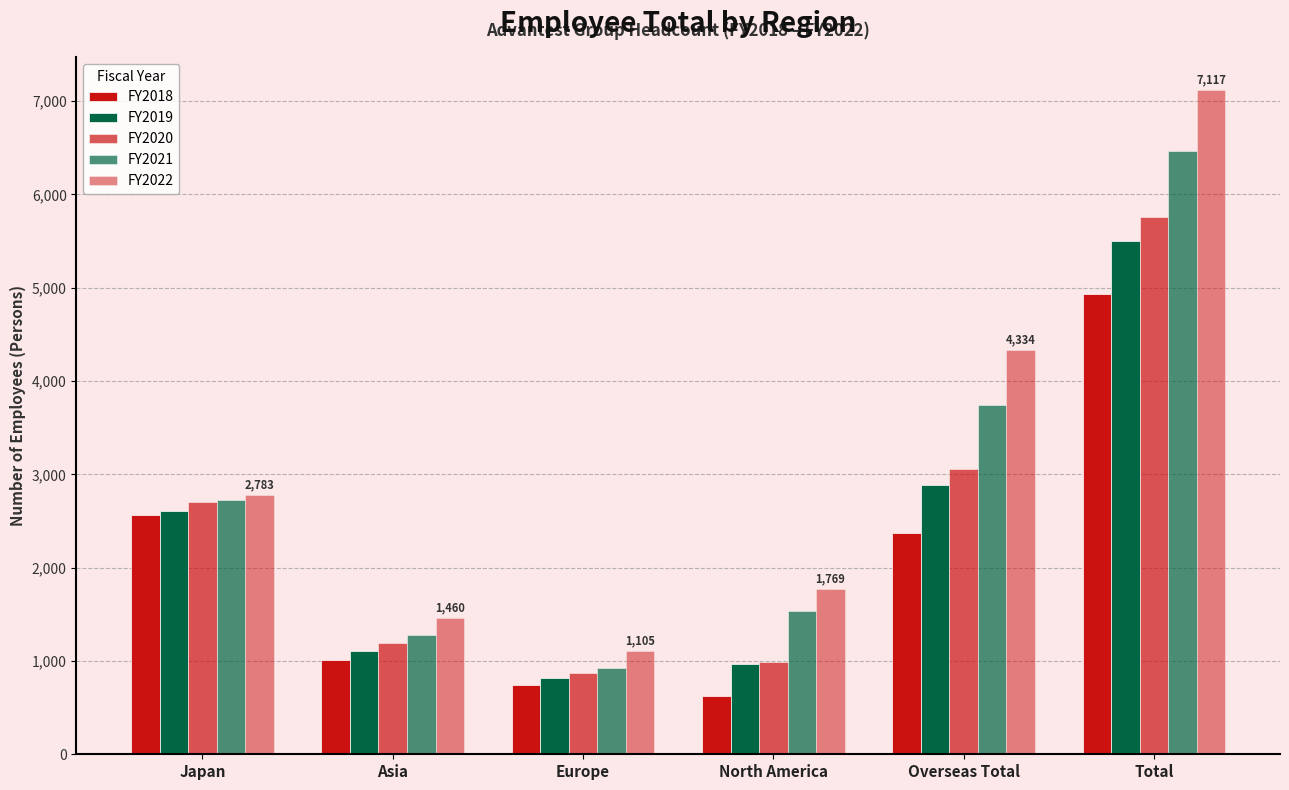

Where does the FY2020 series first go above 2703?

Overseas Total